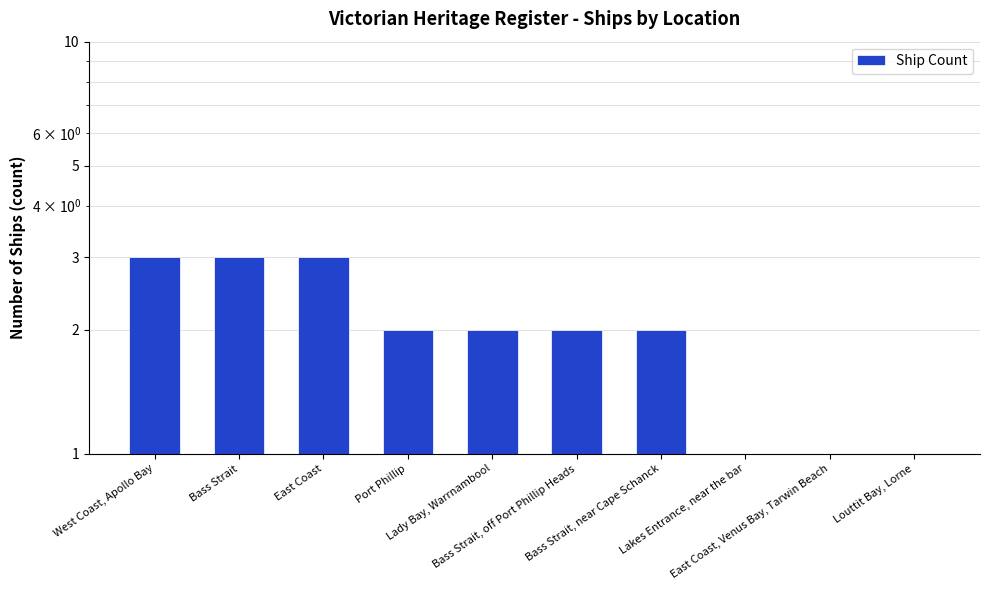

What is the sum of all values?

20